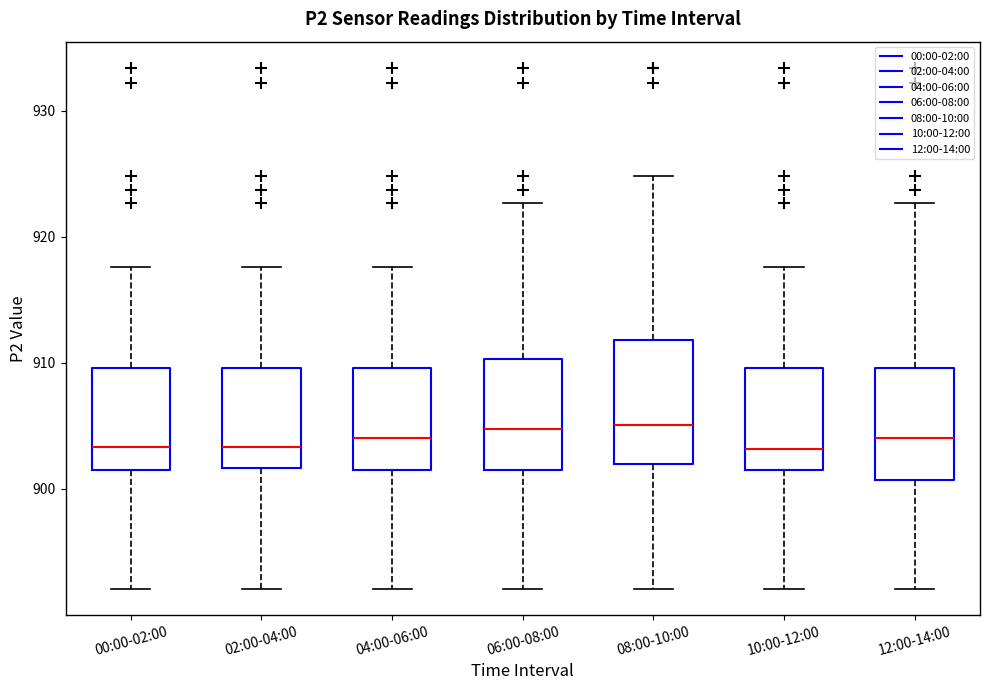

Where does the upper whisker of the box for 08:00-10:00 end on the y-axis? The values are not printed on the chart, so give them approximately, as read against the axis.

925